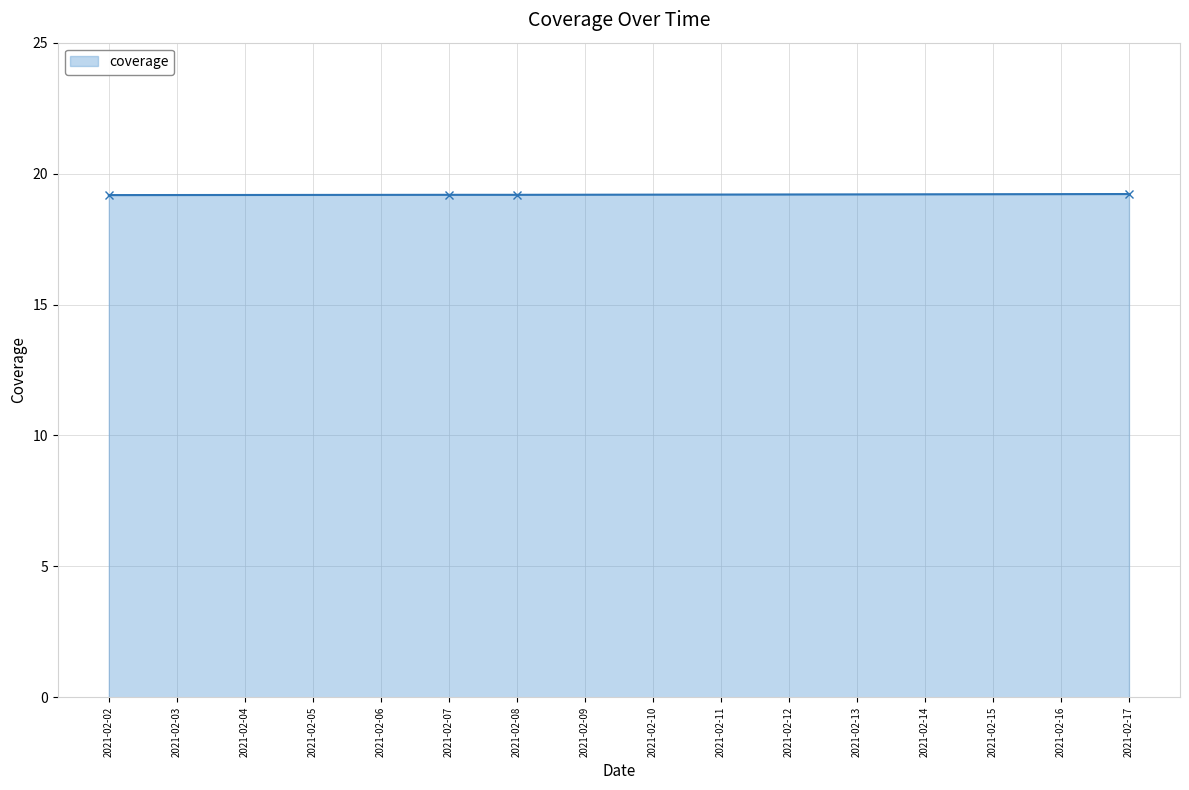

The chart shows a value of 5.6 at 2021-02-17. True or false?

False